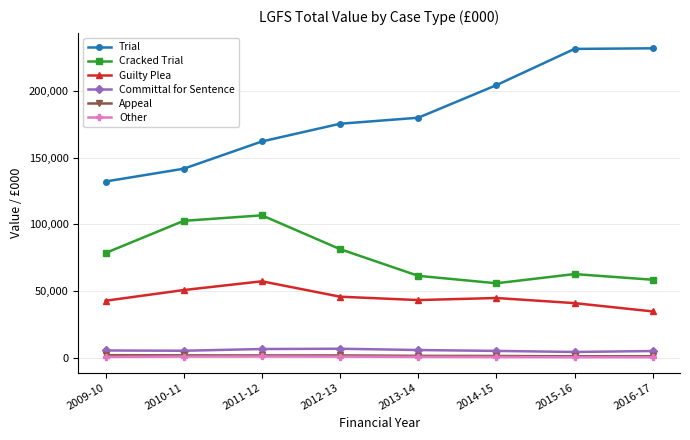

What value does the Other series have at 2011-12?

834.0